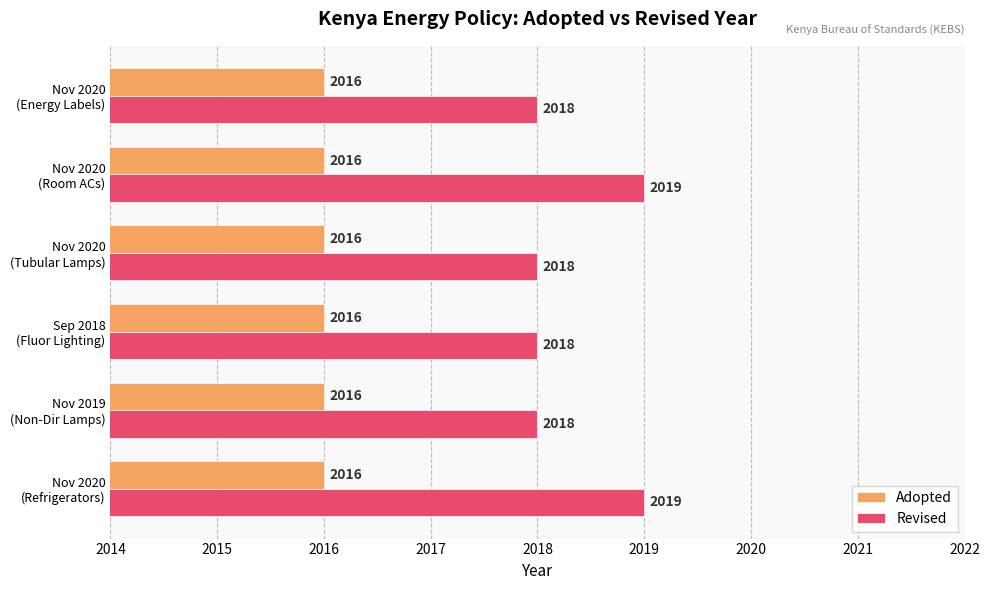

List the series in order of their overall mean, lowest first.

Adopted, Revised